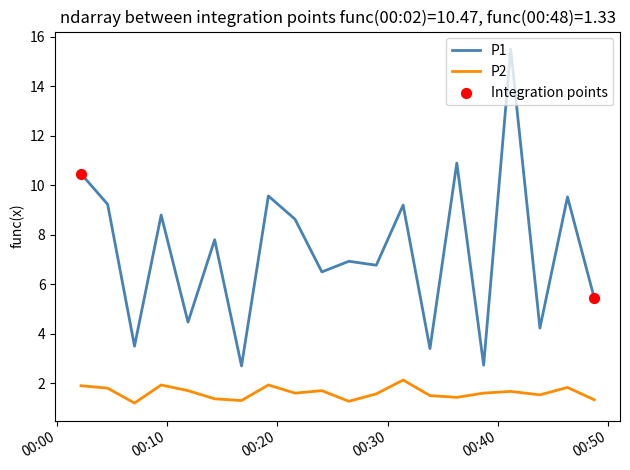

Which series has the largest total across all categories?

P1